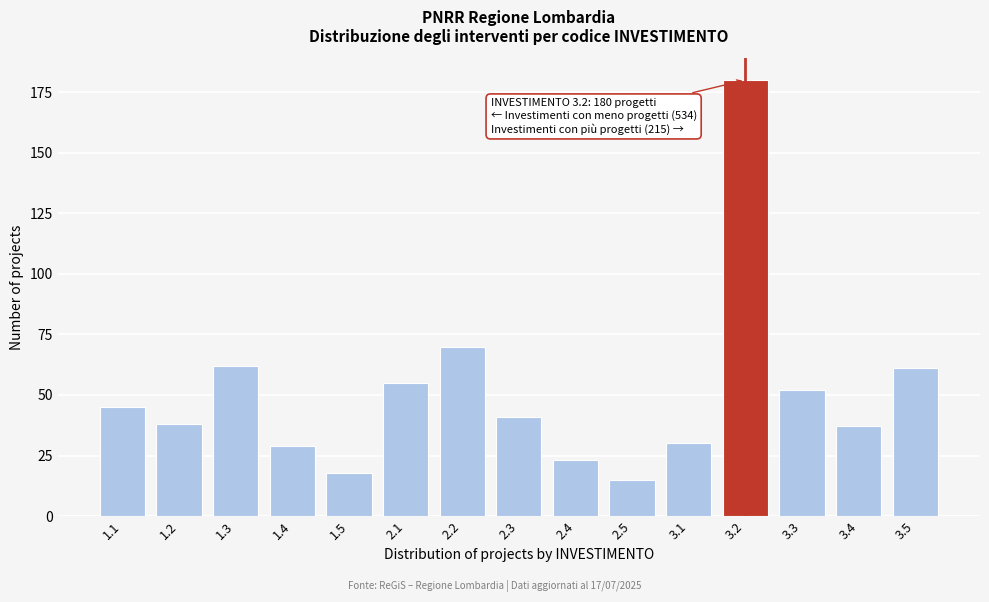

Reading left to right, extract all data points from this chart.

45	38	62	29	18	55	70	41	23	15	30	180	52	37	61